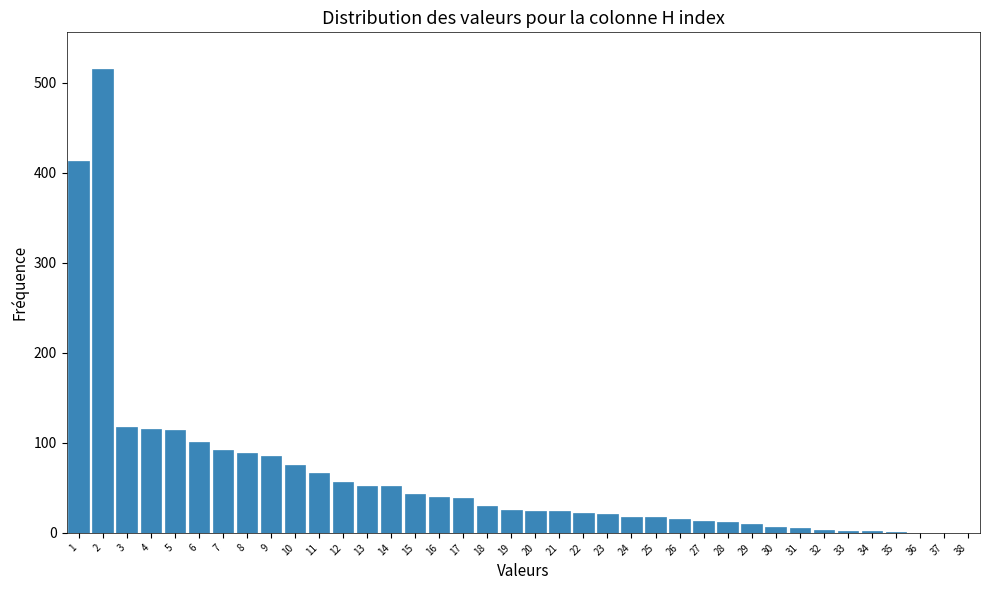

What is the maximum value shown in the chart?

515